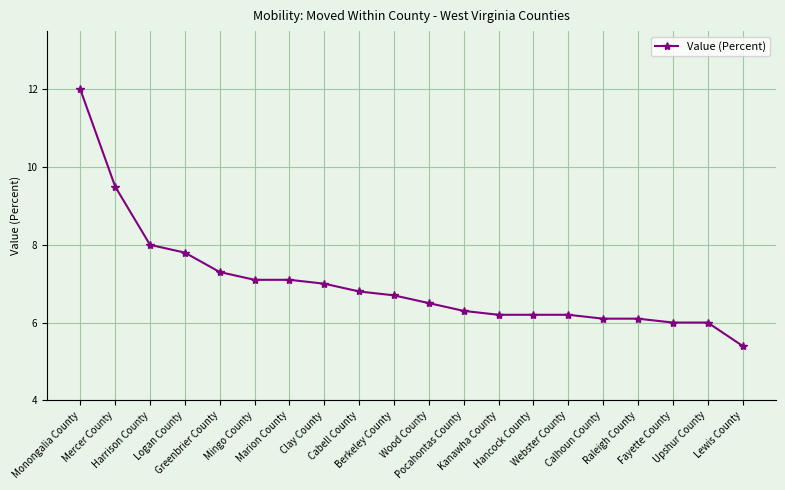

How many lines are shown in the chart?

1